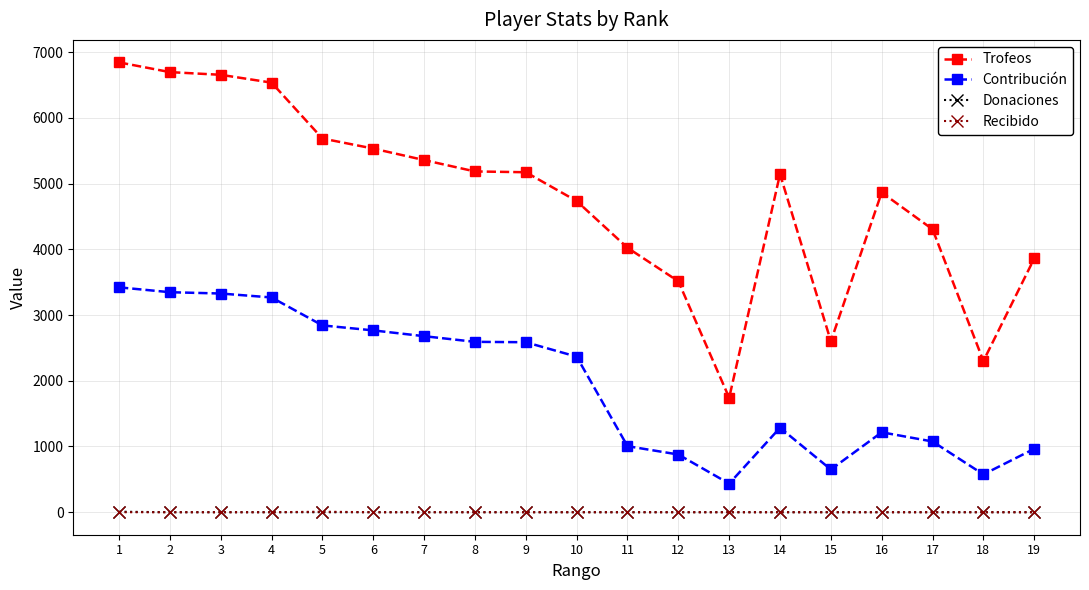

How many data points in Trofeos are less than 5143?

9